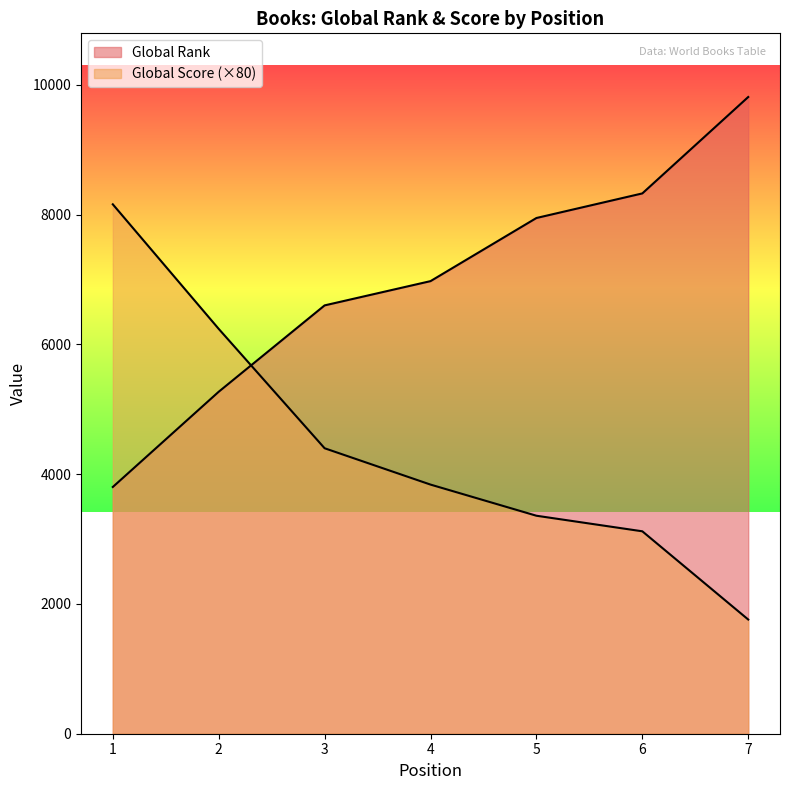

True or false: Global Rank and Global Score cross at least once.

True